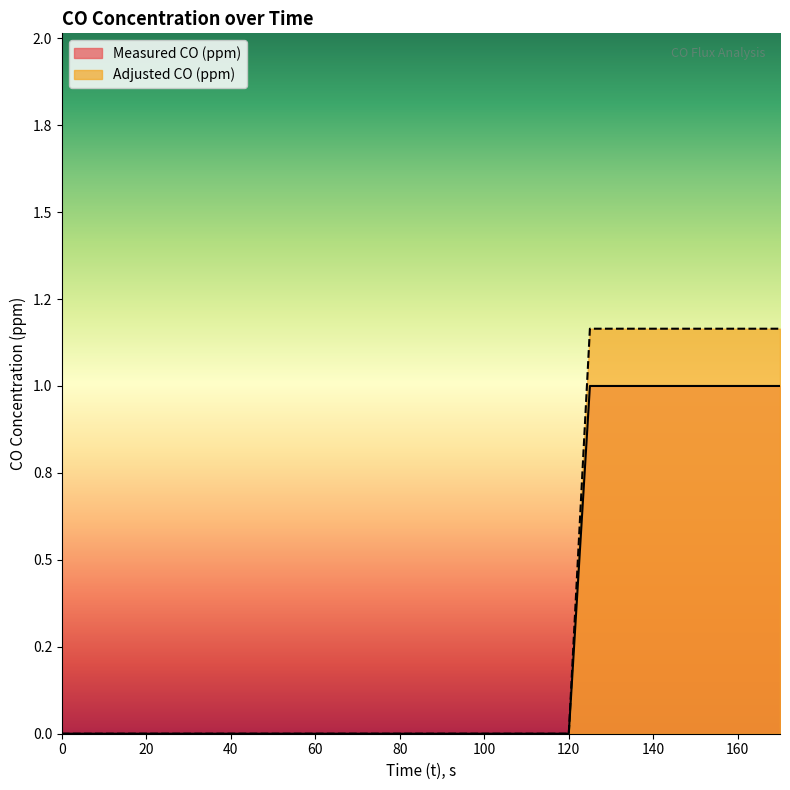

Which series has the widest spread of values?

Adjusted CO (ppm)